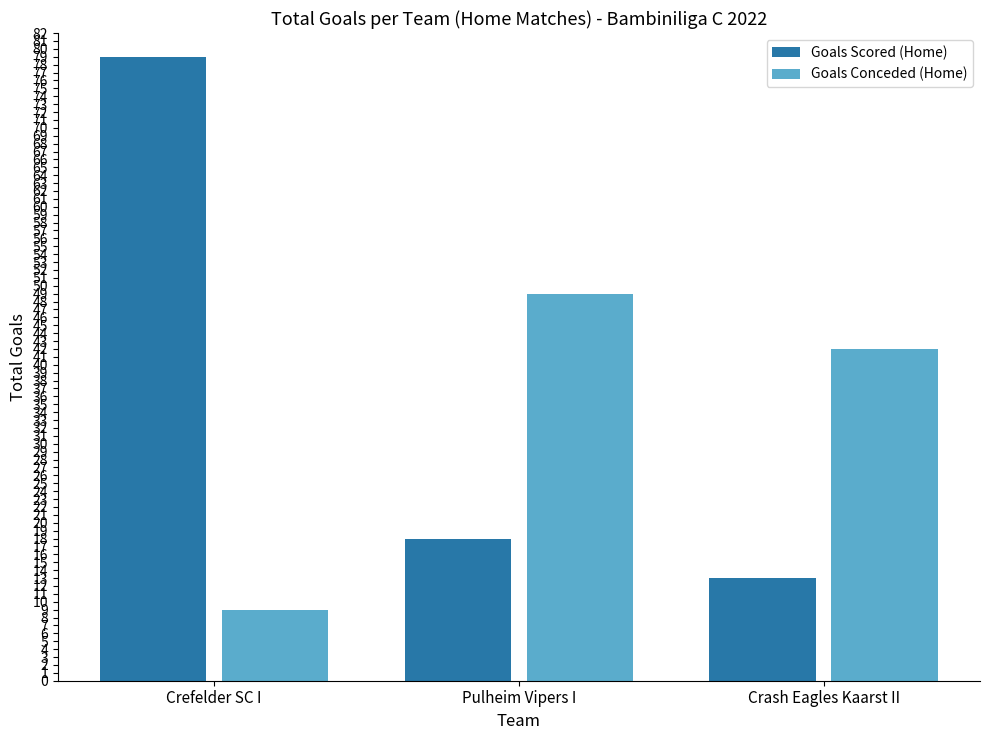

What is the value of the Goals Conceded (Home) bar at the 3rd from the left?

42